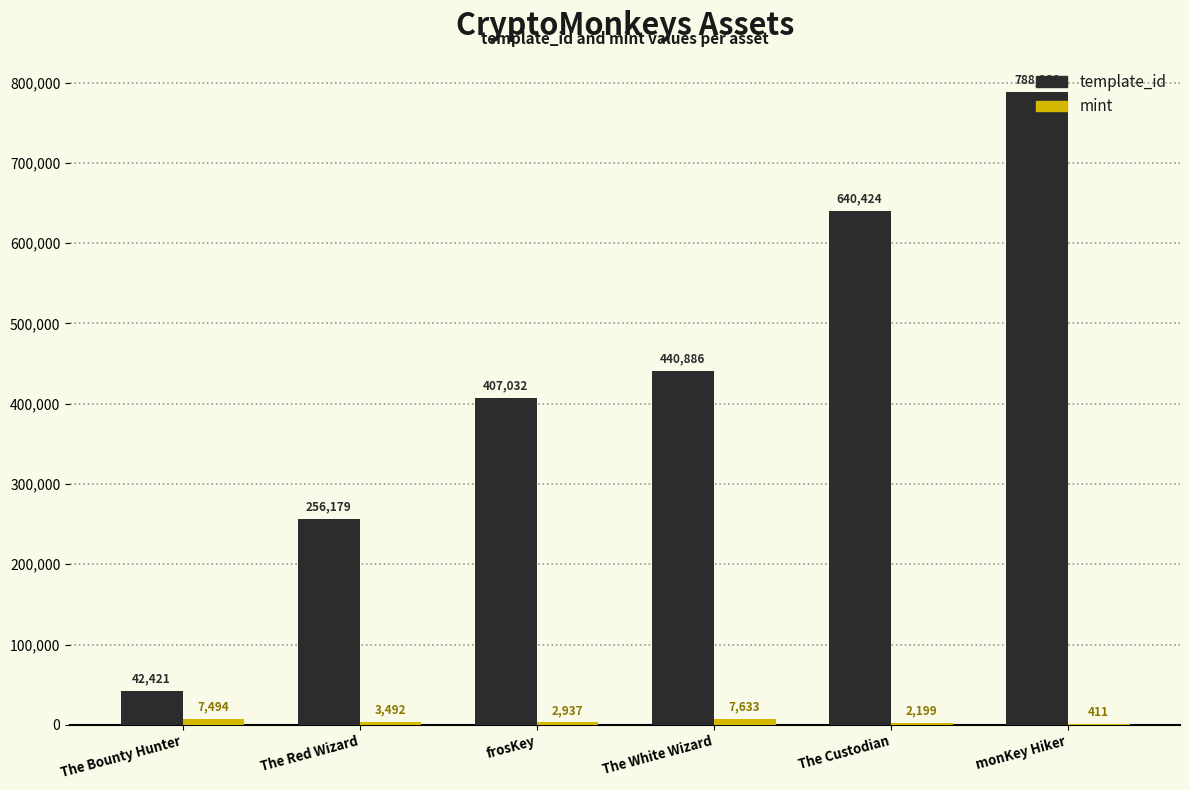

Is it true that template_id equals 318334 at monKey Hiker?

False